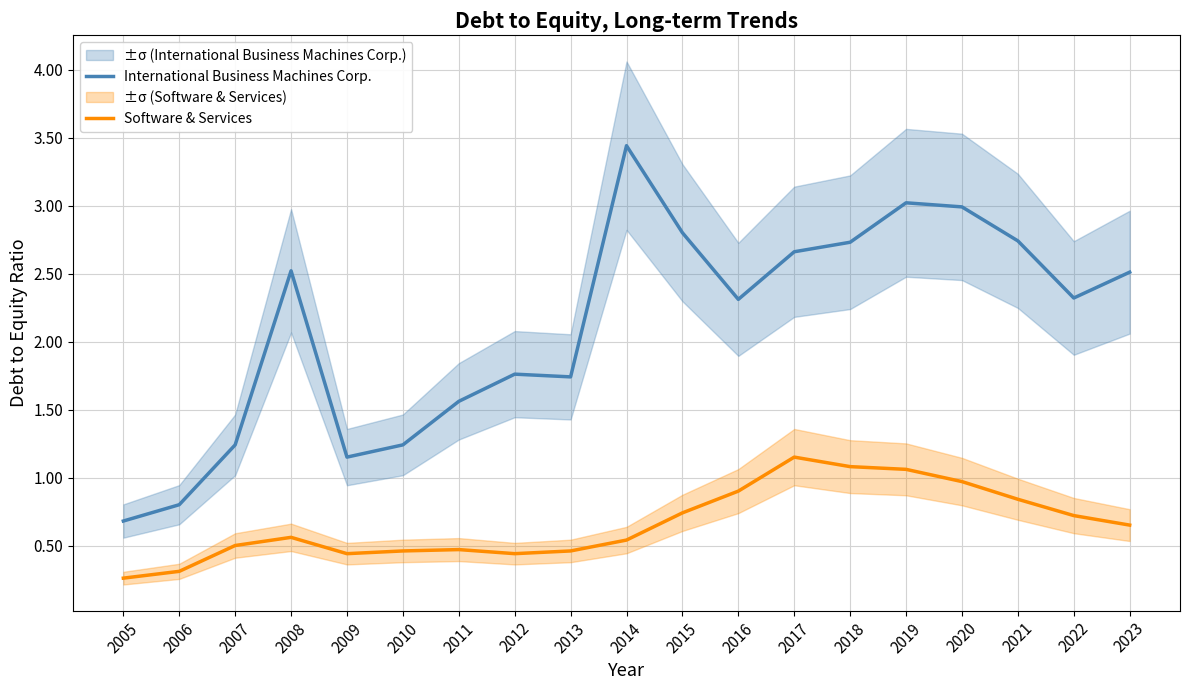

Is the value of Software & Services at 2017 greater than the value of International Business Machines Corp. at 2006?

Yes